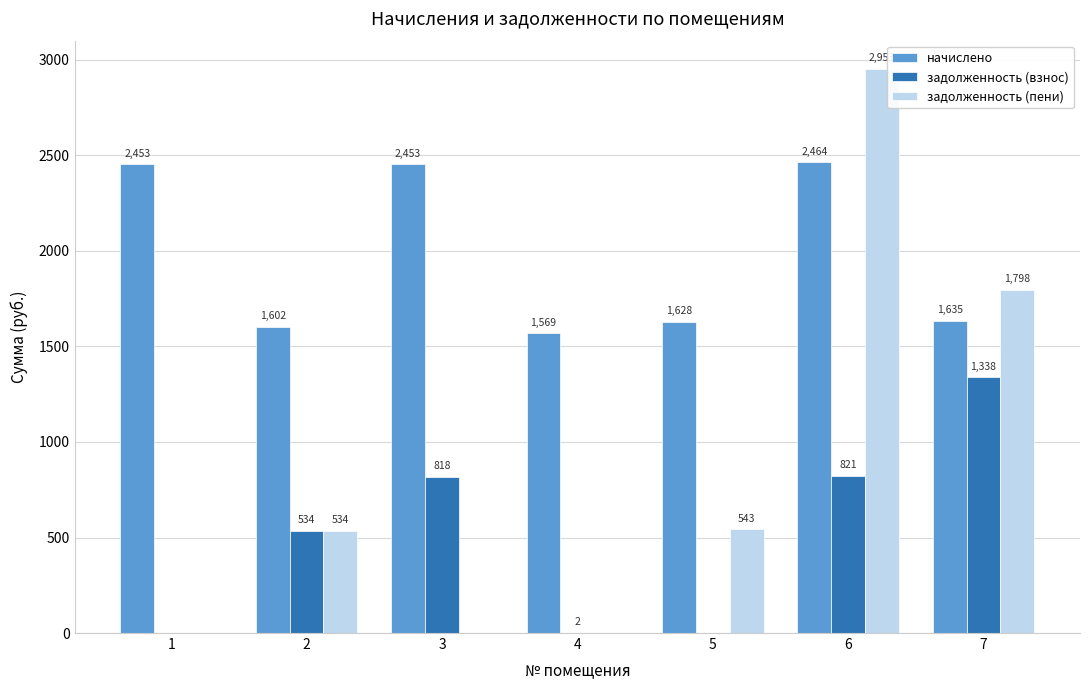

Which category has the highest value across all series?

6